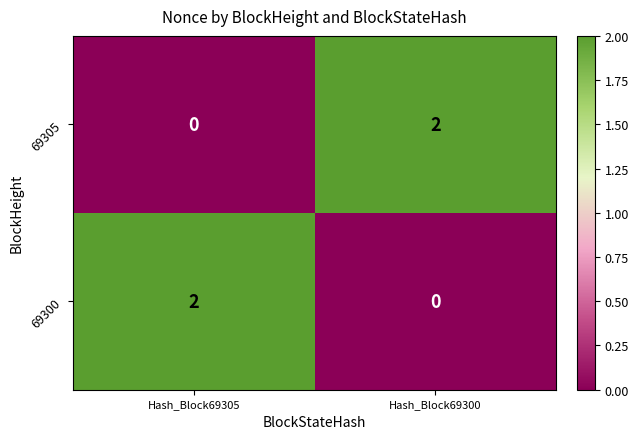

At how many categories does at least one series exceed 0?

2